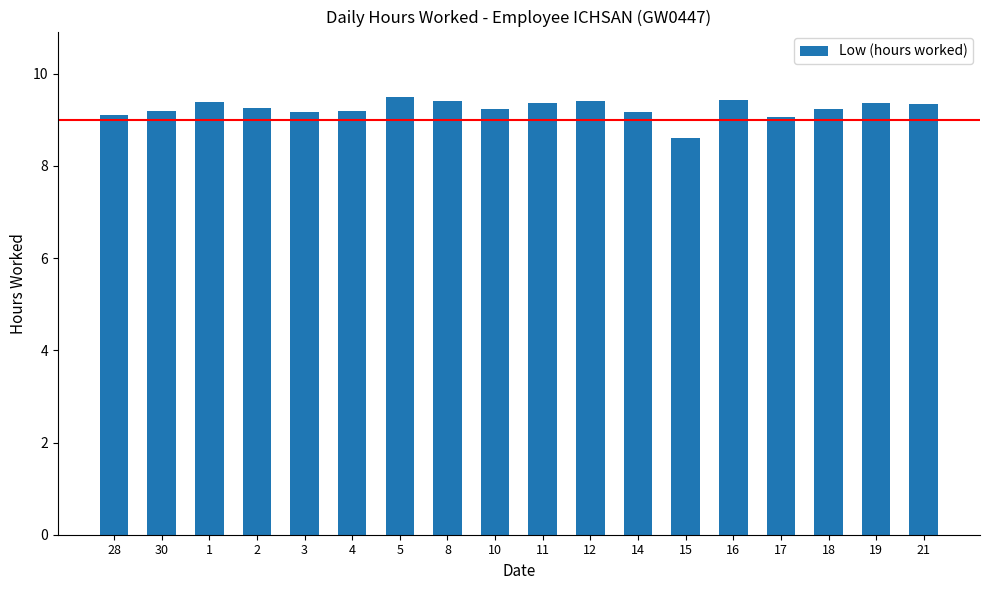

What is the greatest value displayed?

9.5